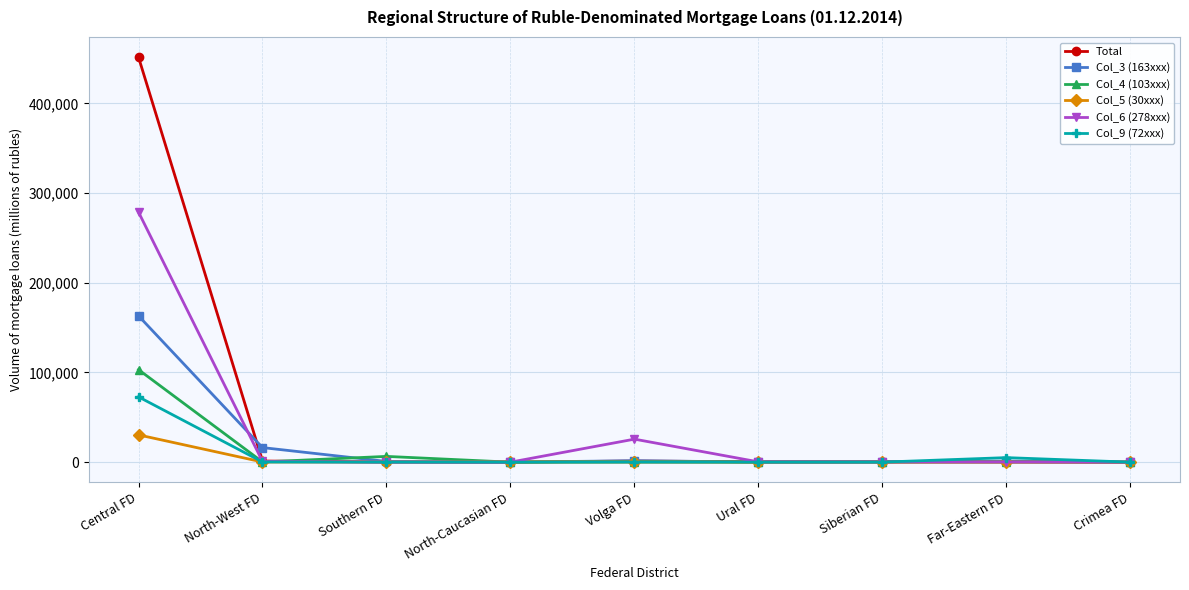

Rank the series by their maximum value, from highest to lowest.

Total, Col_6 (278xxx), Col_3 (163xxx), Col_4 (103xxx), Col_9 (72xxx), Col_5 (30xxx)